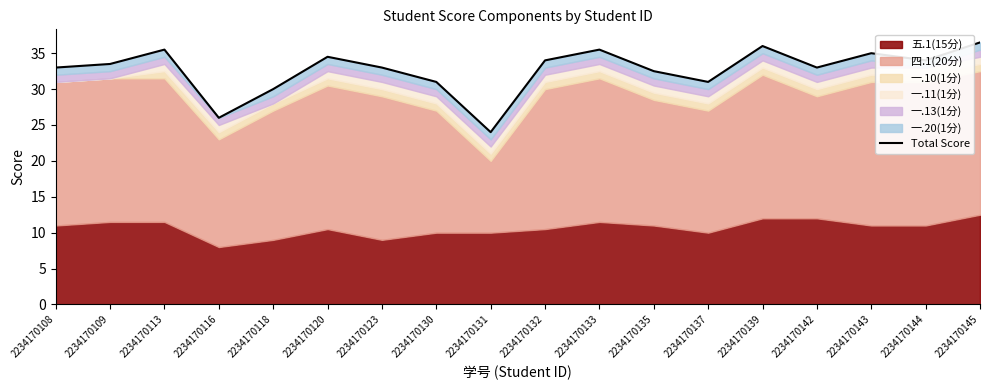

What is the ratio of the value at 2234170131 to the value at 2234170132?

0.7